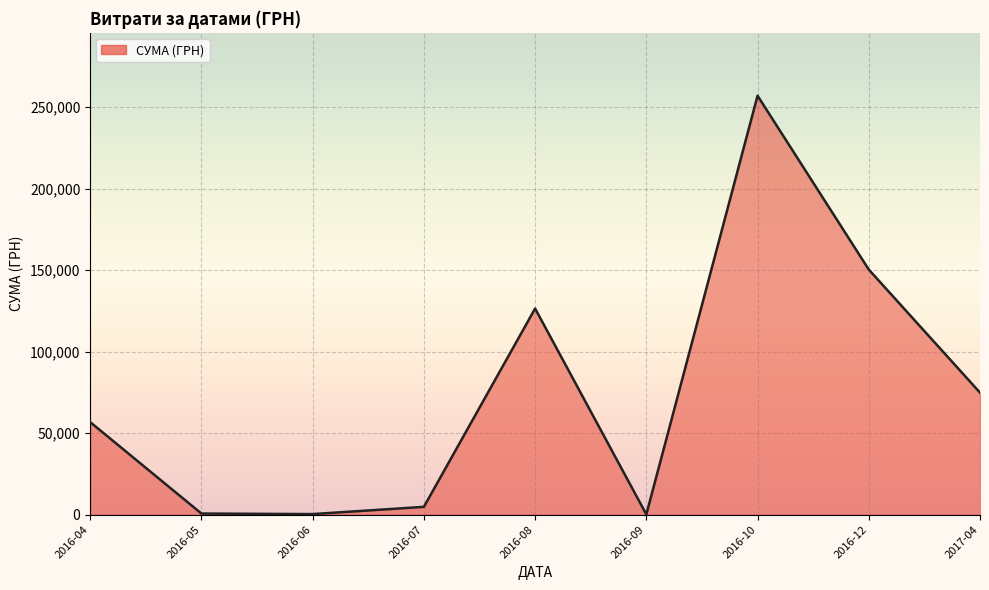

What is the maximum value shown in the chart?

257087.8